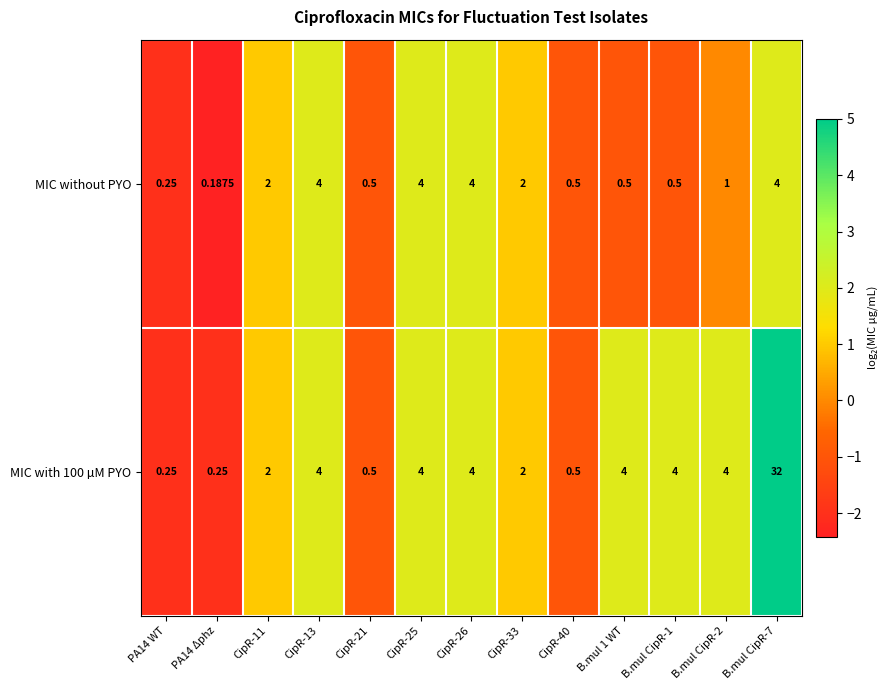

How many data points does each series have?

13